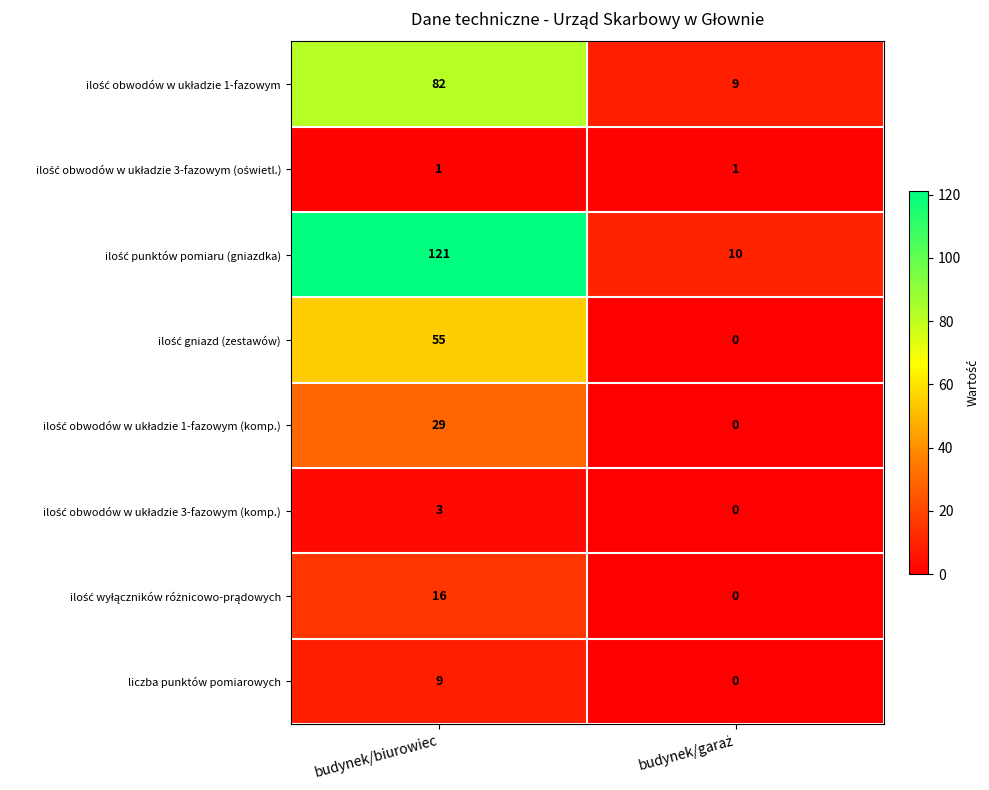

What is the difference between the highest and lowest values at budynek/biurowiec?

120